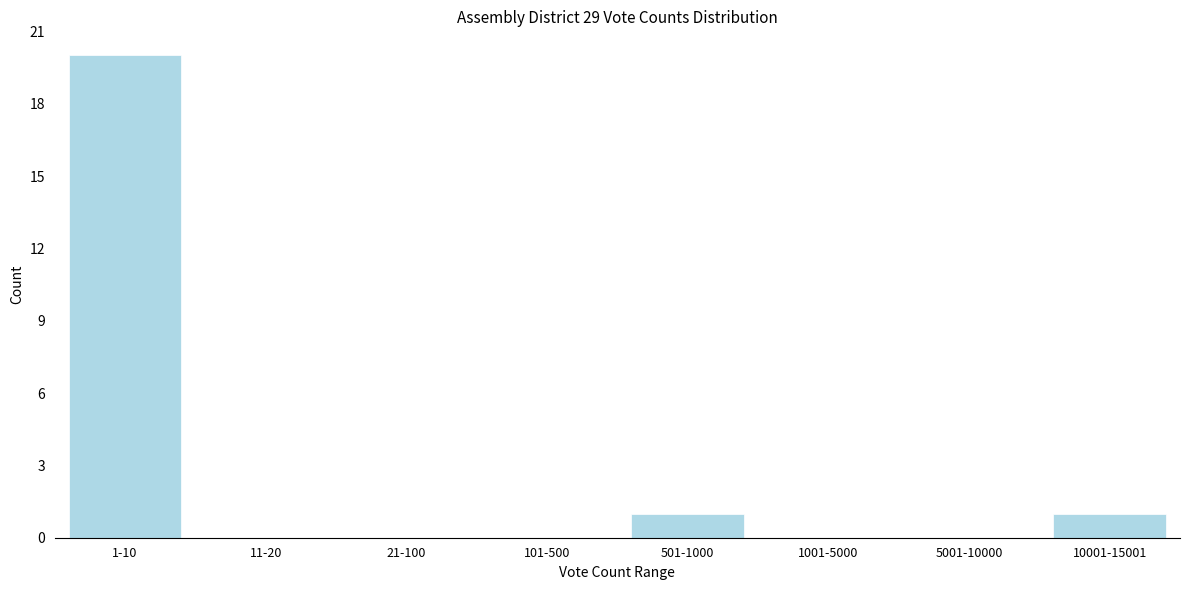

Reading left to right, list all the values displayed in this chart.

1-10=20	11-20=0	21-100=0	101-500=0	501-1000=1	1001-5000=0	5001-10000=0	10001-15001=1